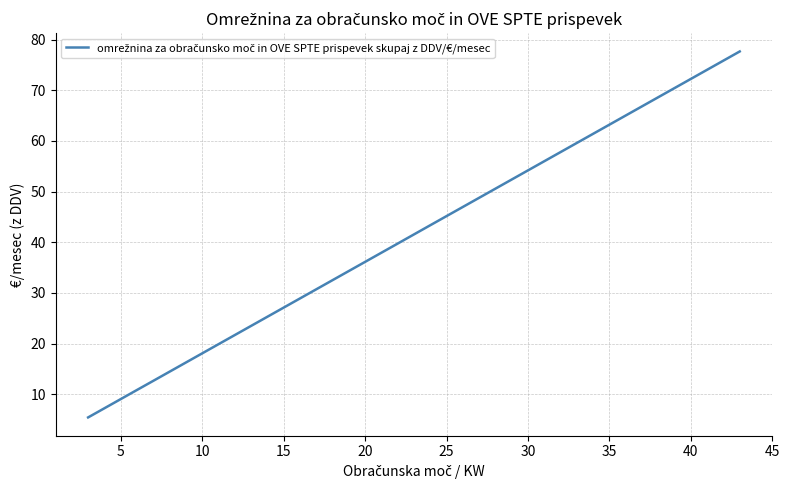

What is the maximum value shown in the chart?

77.7